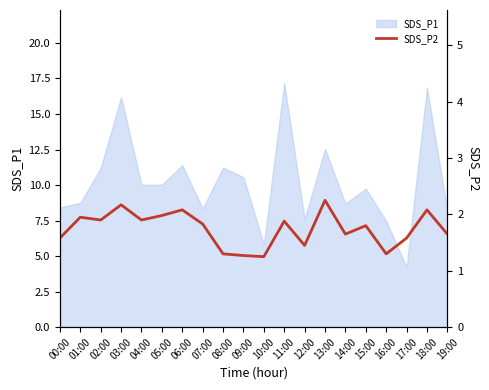

What is the difference between the maximum and minimum values?

1.0